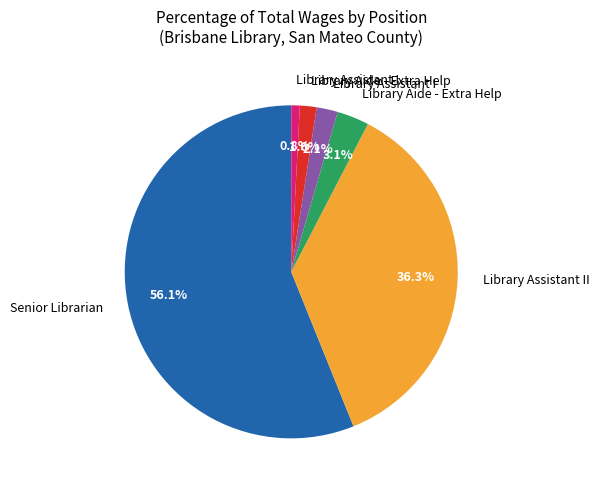

Is there a majority slice in this chart?

Yes